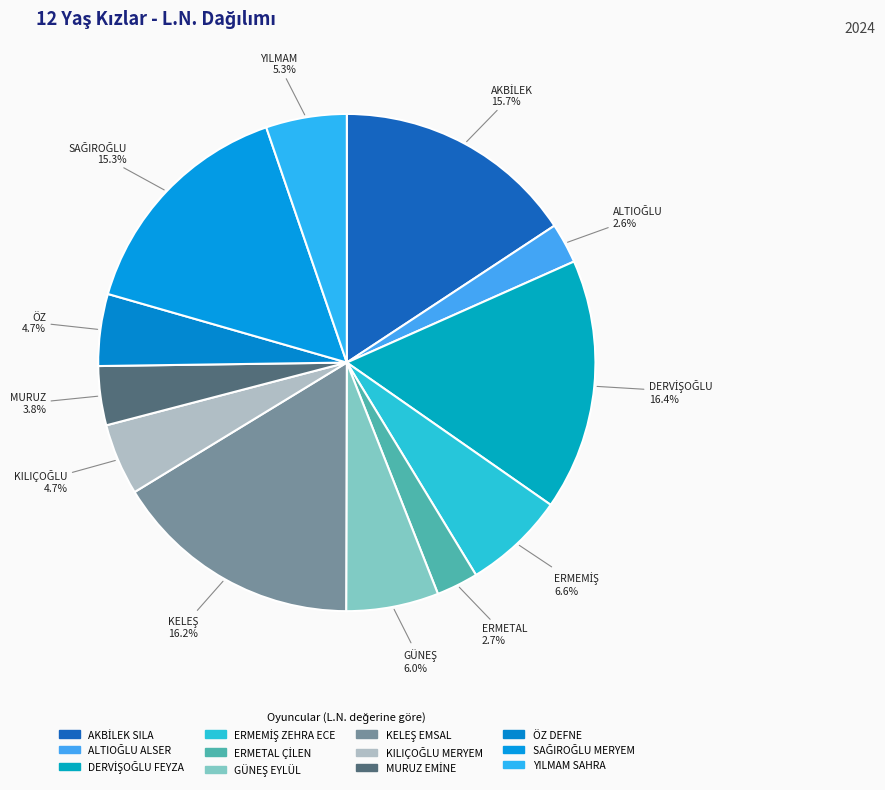

To the nearest percent, what portion does ERMEMİŞ ZEHRA ECE represent?

7%